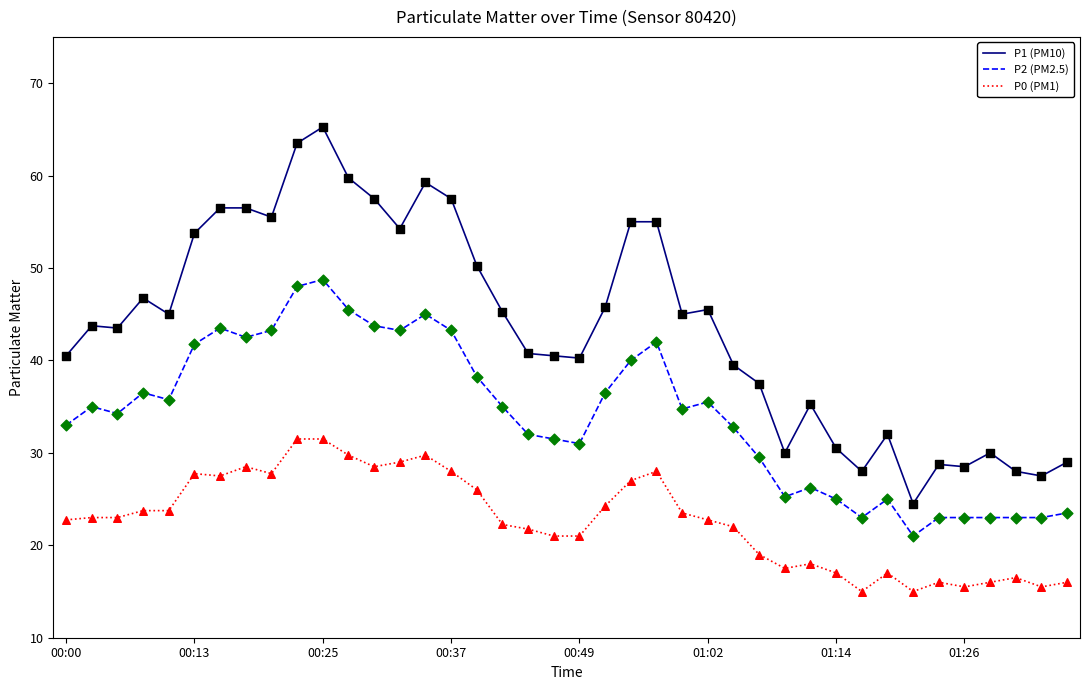

Which series has the widest spread of values?

P1 (PM10)